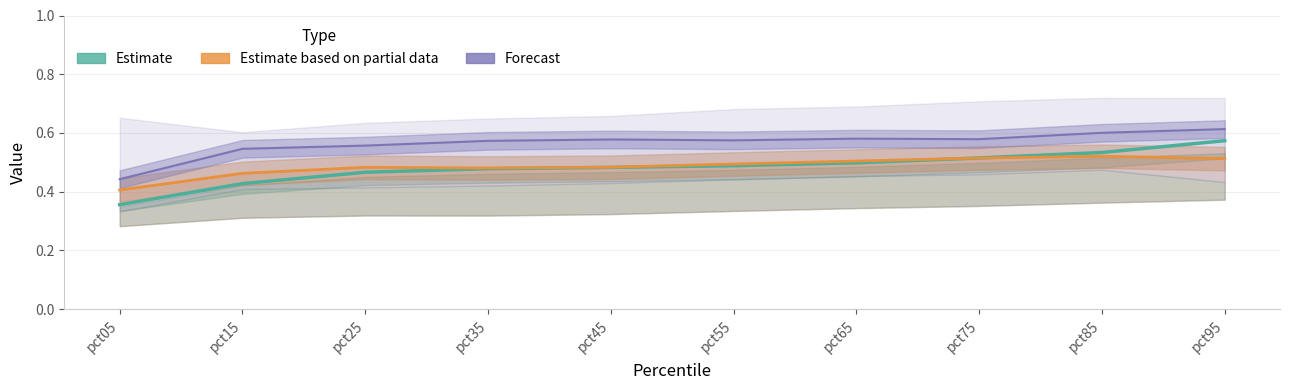

What is the highest value of the Estimate series?

0.6